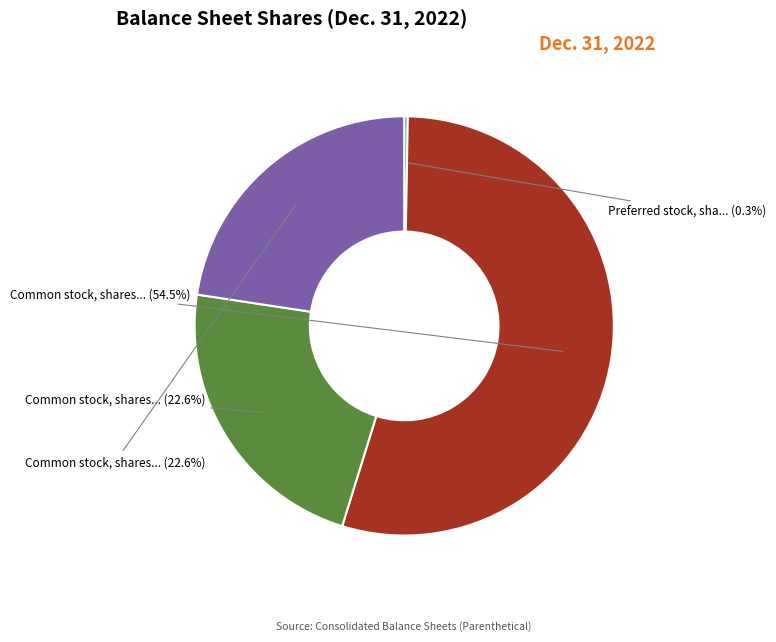

Is there any slice that represents more than half of the pie?

Yes